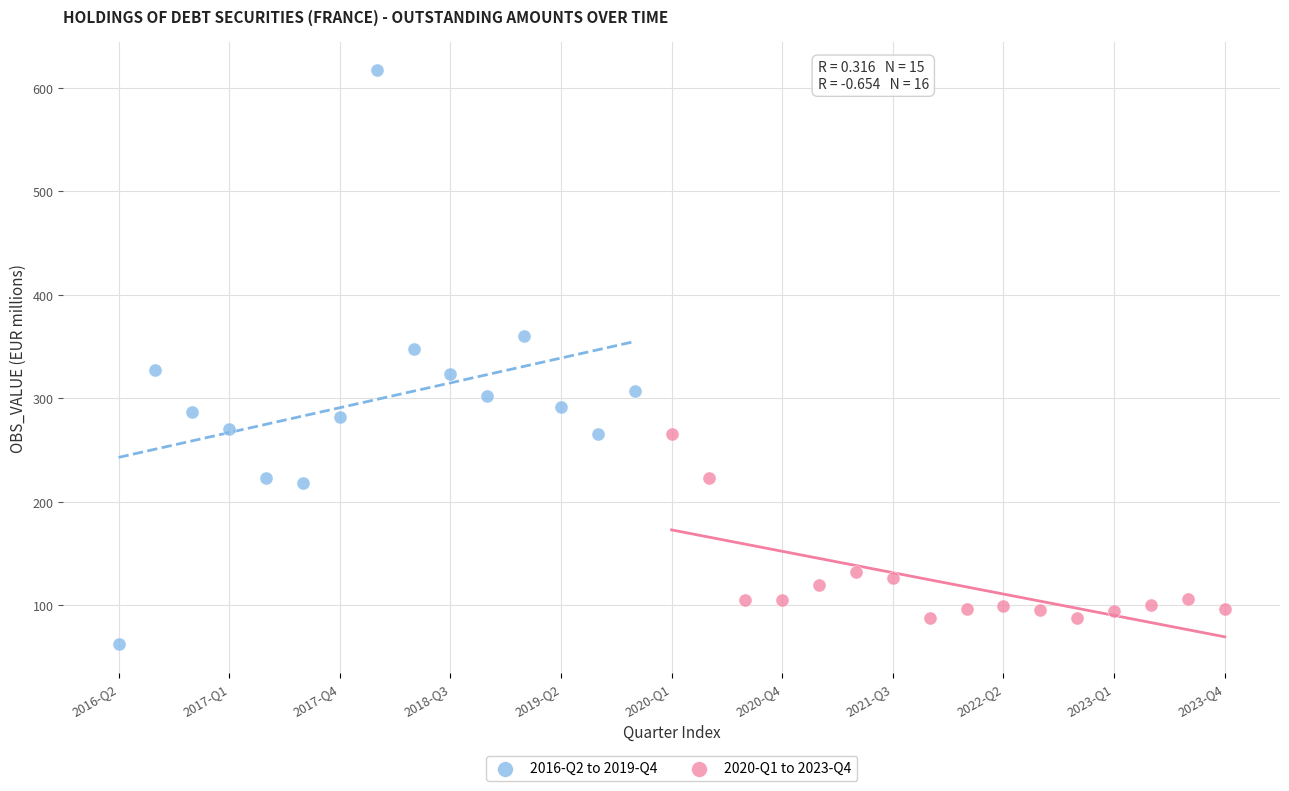

Which series has the largest Y range (max minus min)?

2016-Q2 to 2019-Q4